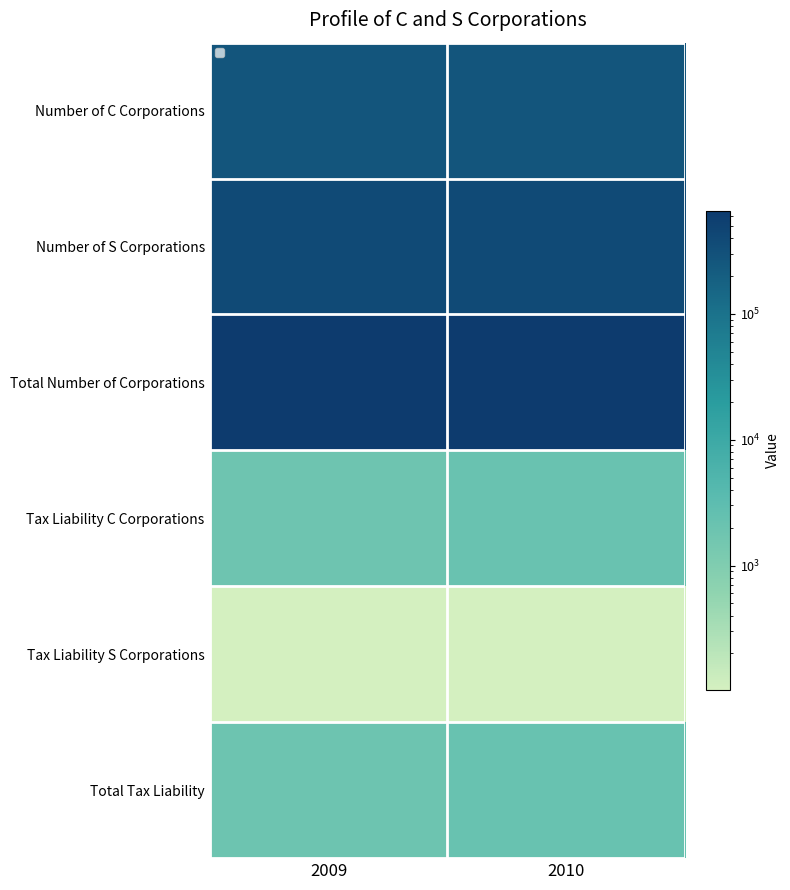

Which series has the widest spread of values?

Total Number of Corporations